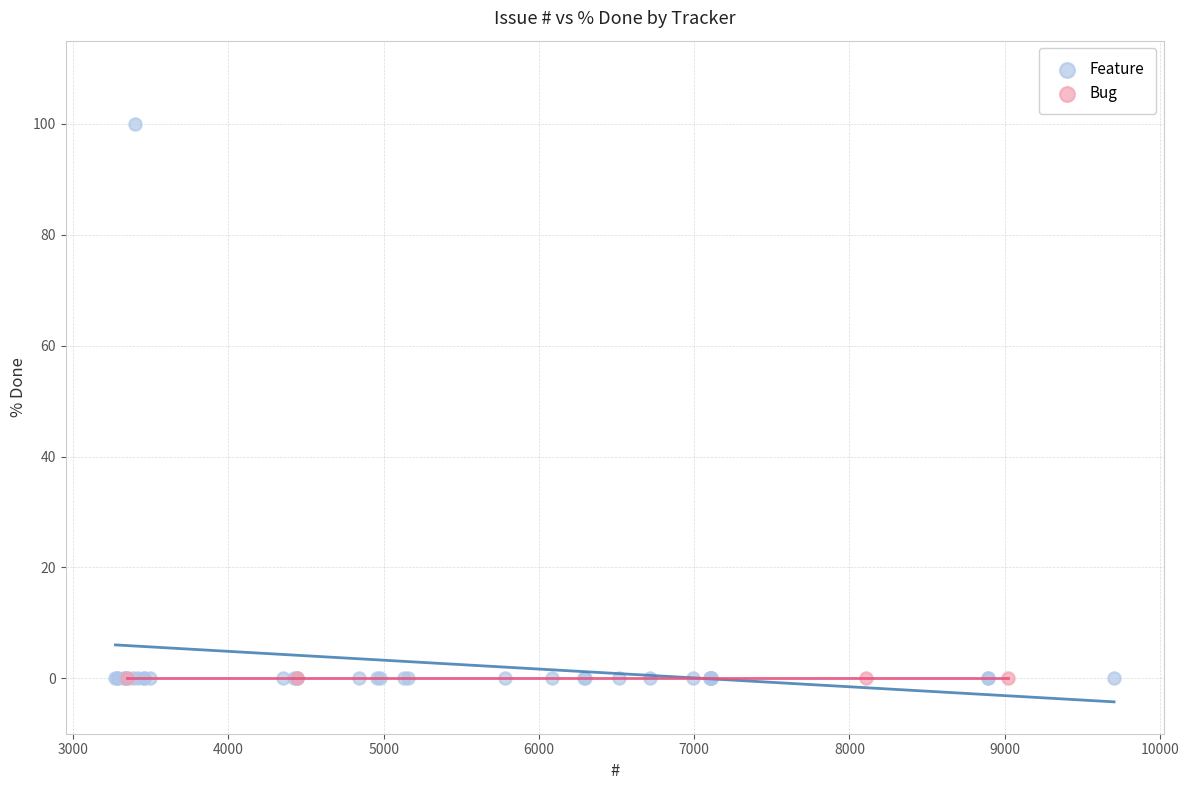

Which series reaches the maximum Y coordinate?

Feature